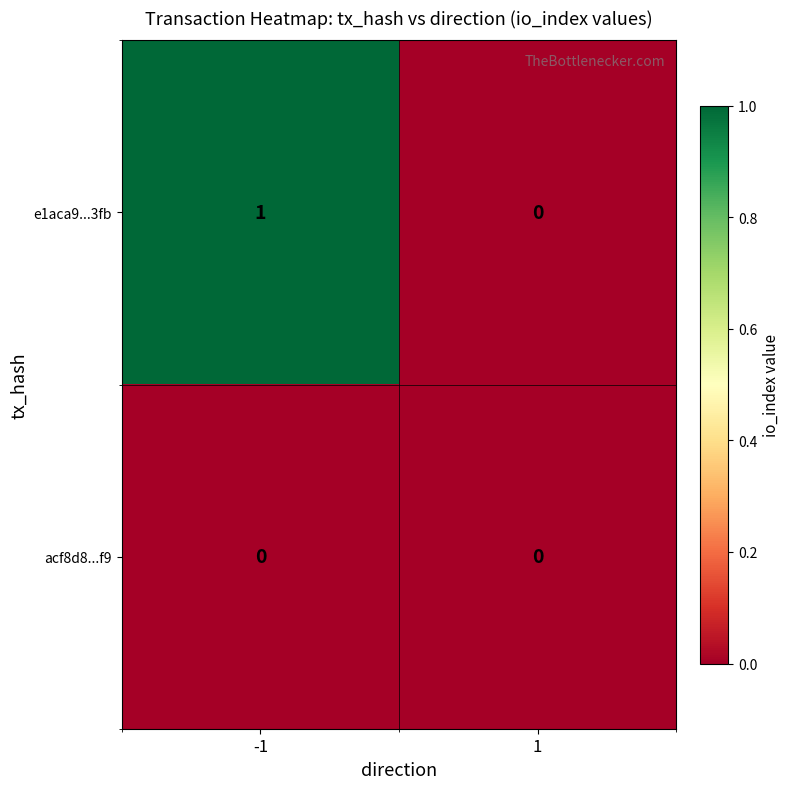

Is the value of acf8d8...f9 at -1 greater than the value of e1aca9...3fb at -1?

No